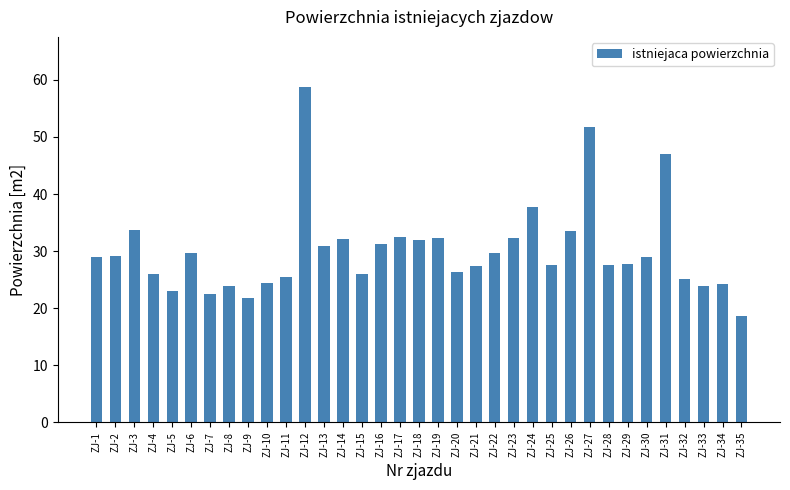

Which has a higher value, ZJ-16 or ZJ-2?

ZJ-16